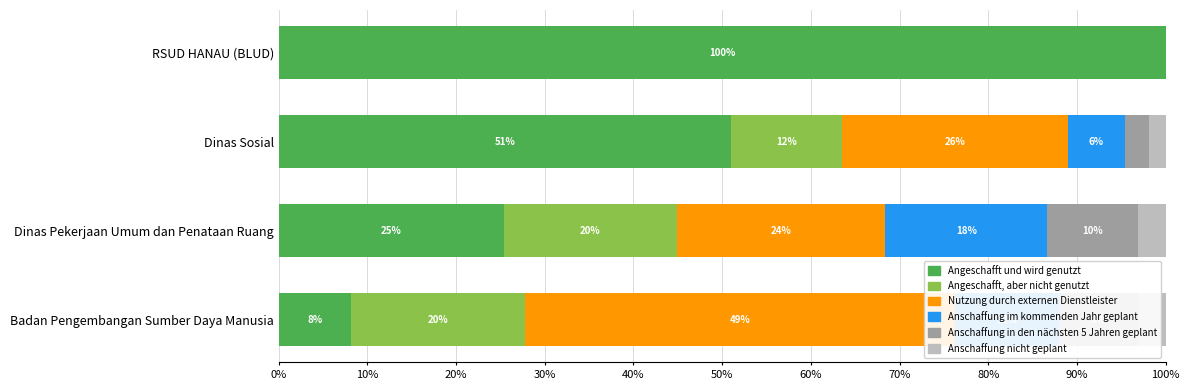

How many bars are there in total?

24